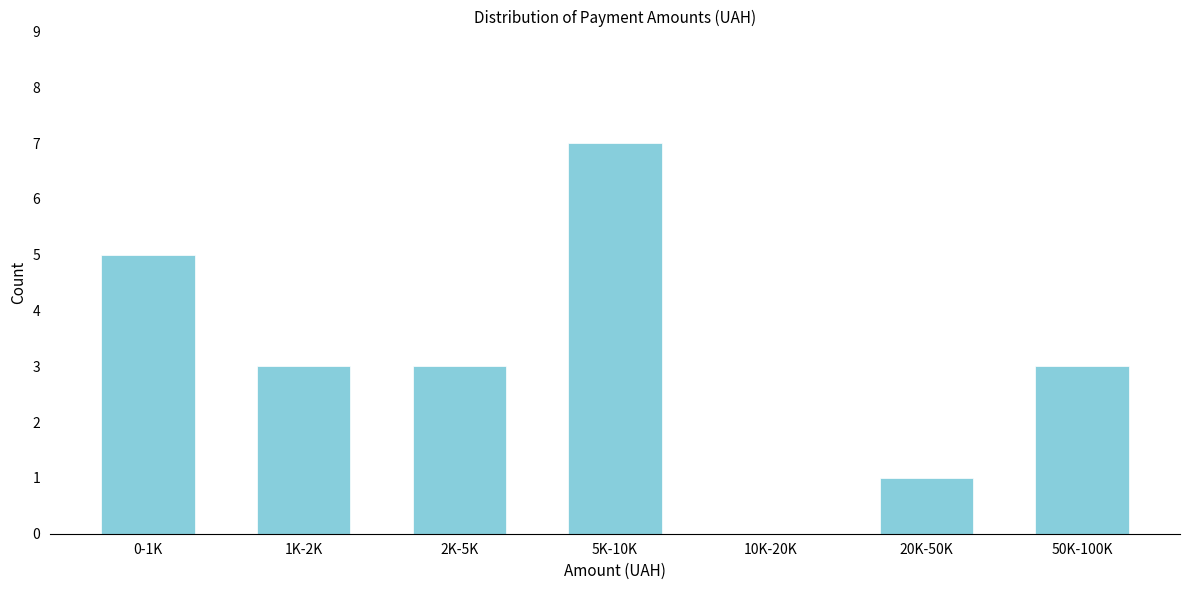

Reading left to right, extract all data points from this chart.

0-1K=5	1K-2K=3	2K-5K=3	5K-10K=7	10K-20K=0	20K-50K=1	50K-100K=3